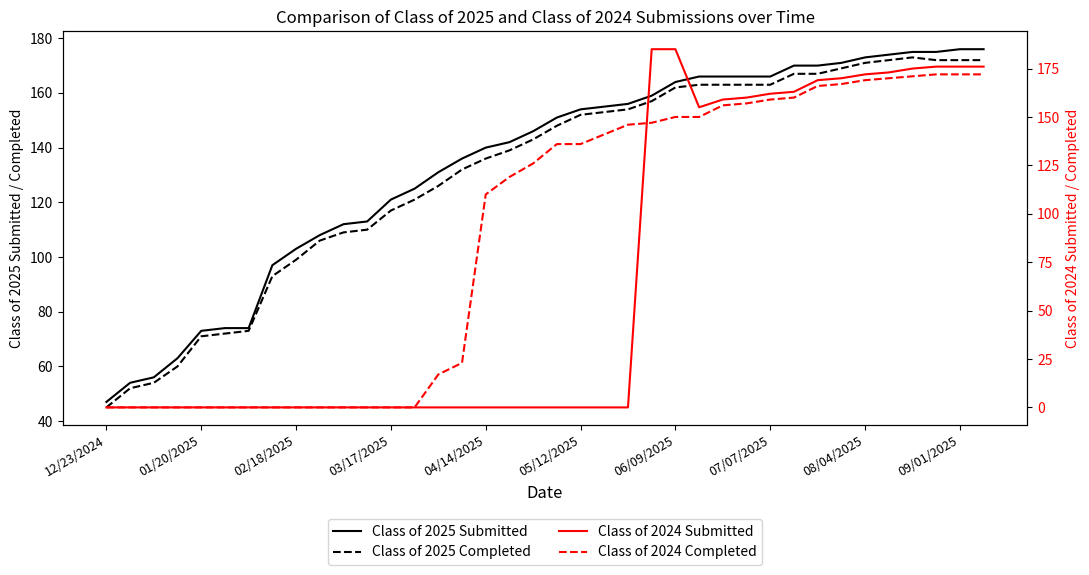

True or false: Class of 2025 Submitted has more than 0 points higher than both neighbors.

False